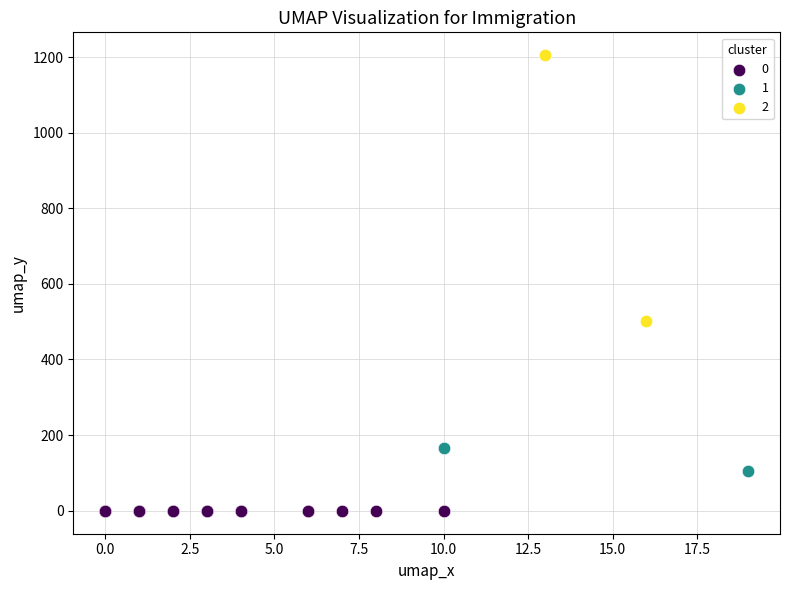

What are all the series names shown in the legend?

0, 1, 2